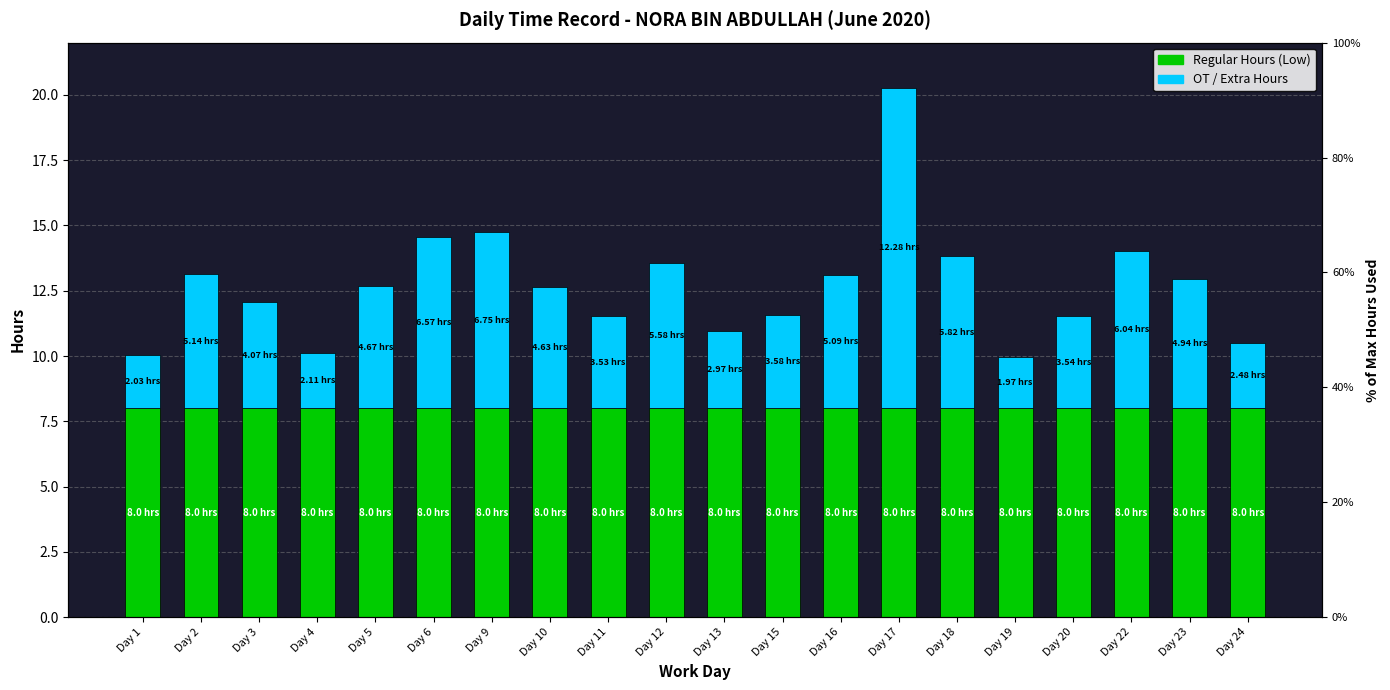

How many values in the OT / Extra Hours series are below 4?

8